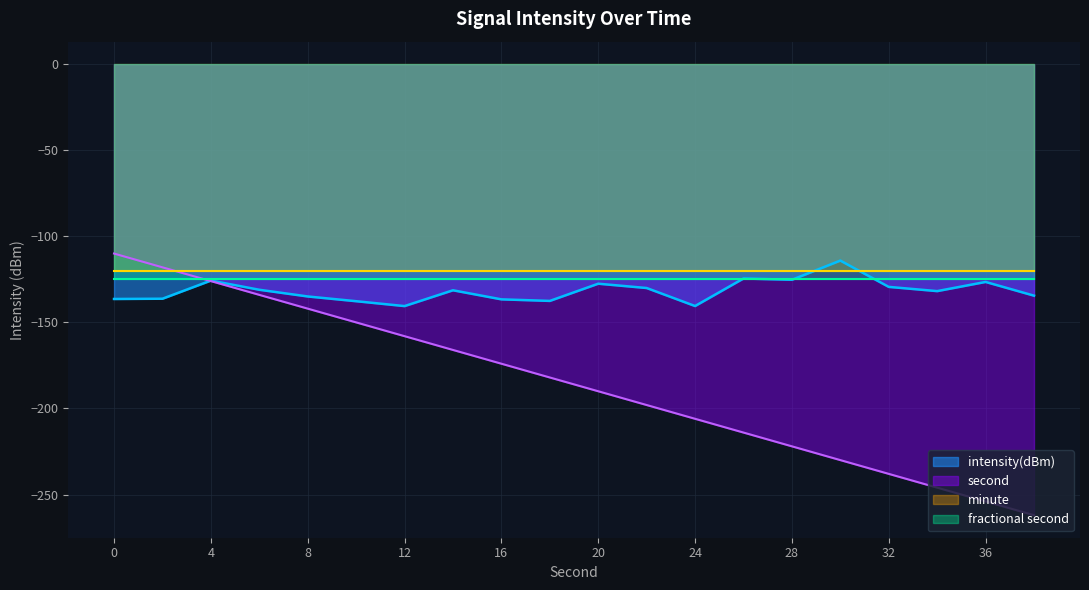

Is it true that intensity(dBm) equals -126.5 at 36?

True